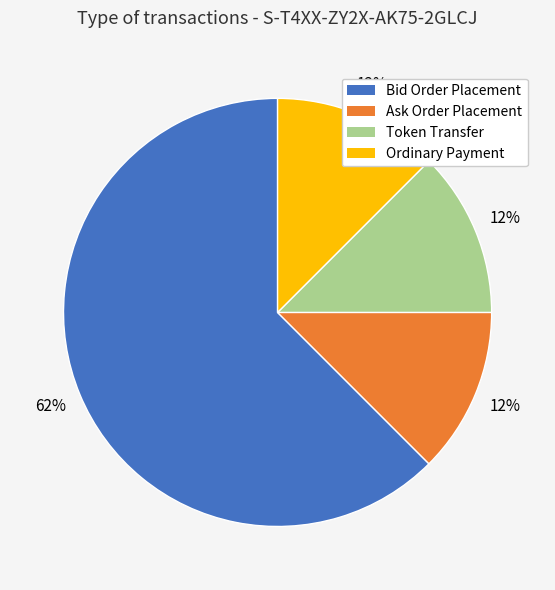

To the nearest percent, what is the average slice percentage?

25%